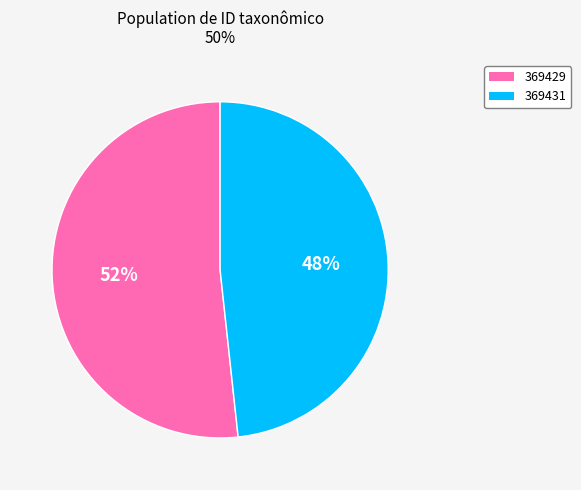

Which has a higher value, 369431 or 369429?

369429